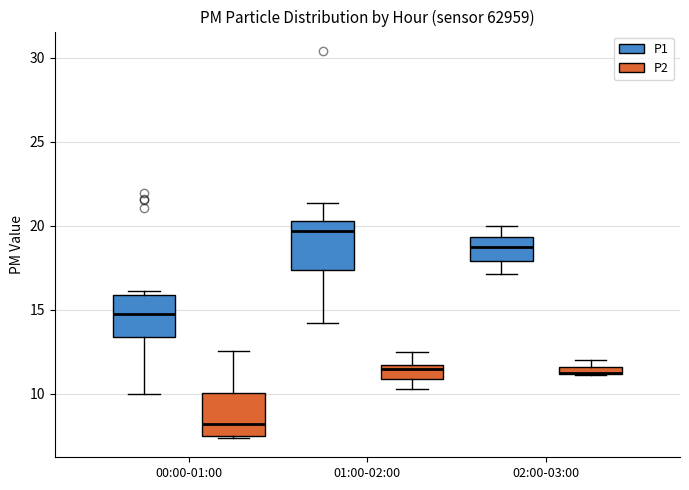

Where does the lower whisker of the box for 01:00-02:00 (P1) end on the y-axis? The values are not printed on the chart, so give them approximately, as read against the axis.

14.5